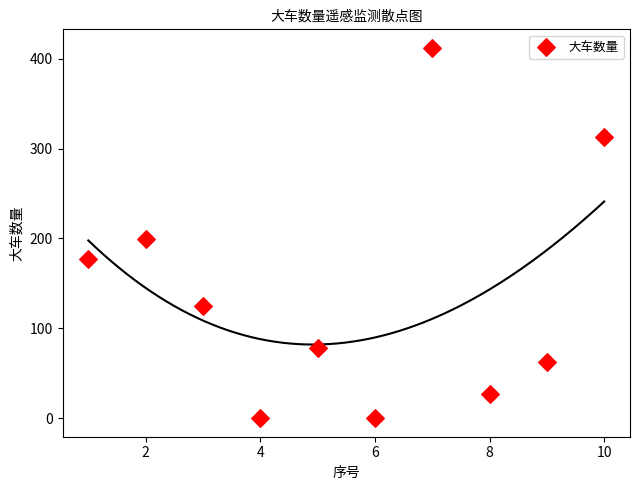

What Y value in the scatter plot is closest to 206?

199